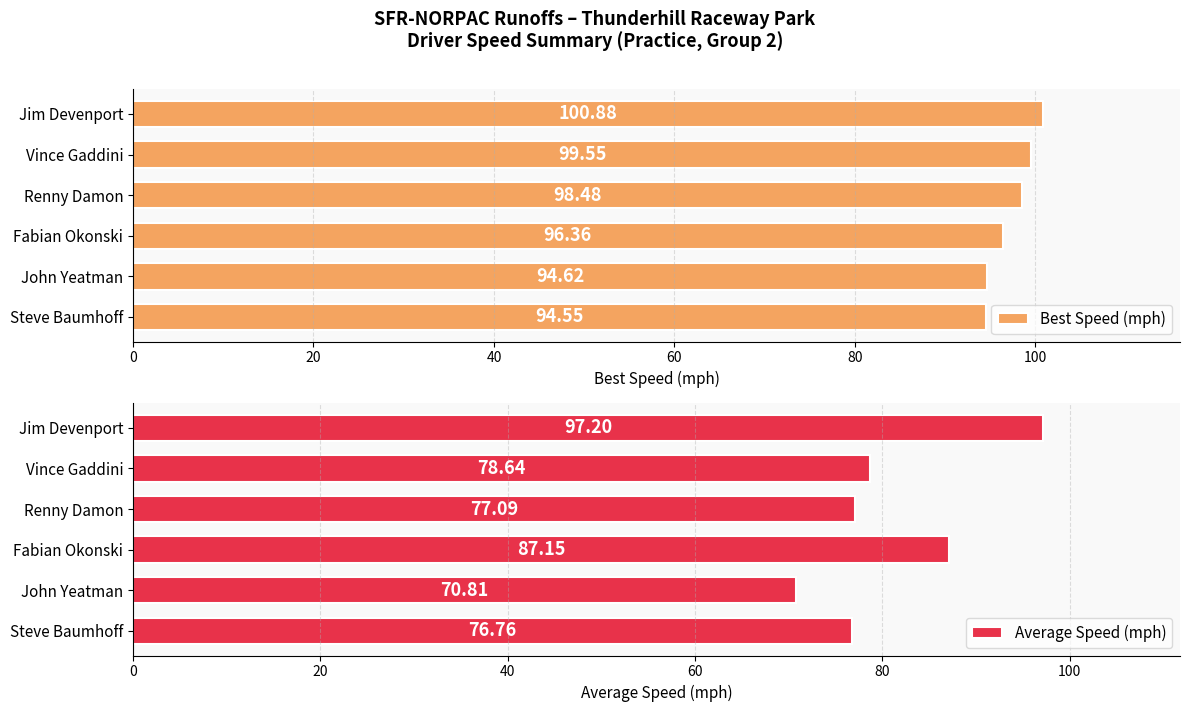

How many series are shown in this chart?

2